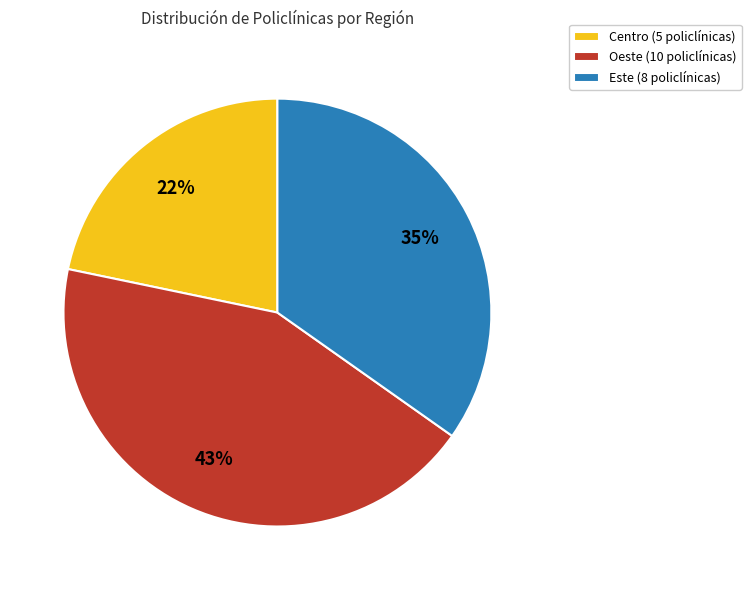

Is the sum of Este and Centro greater than half?

Yes